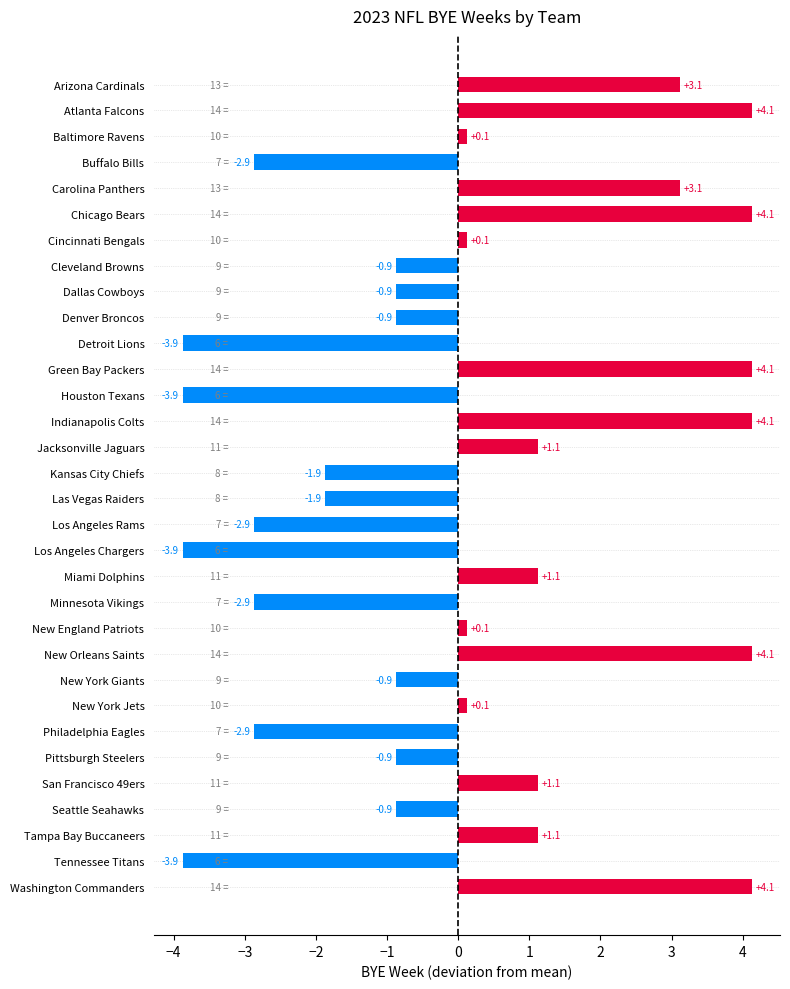

Between Tampa Bay Buccaneers and Washington Commanders, which is larger?

Washington Commanders